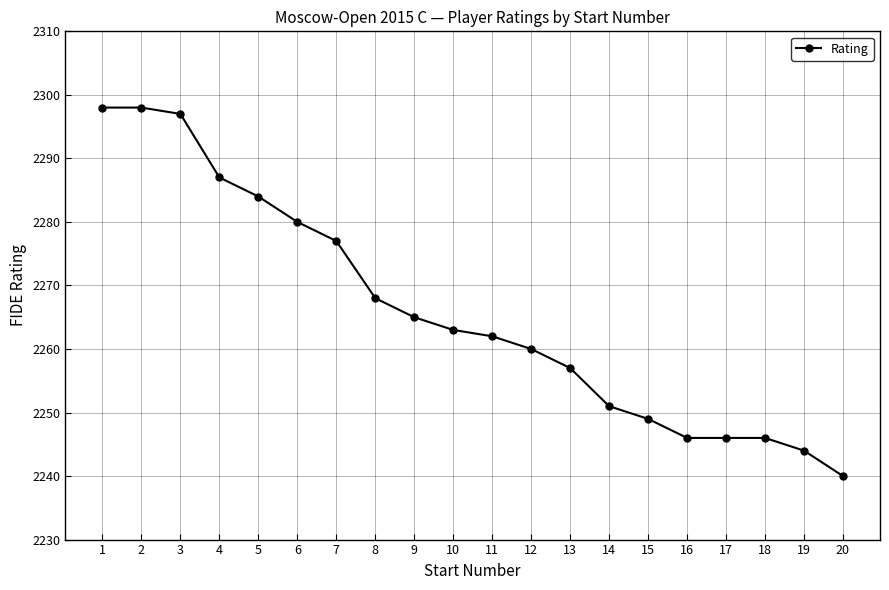

The value at 13 is 995. True or false?

False